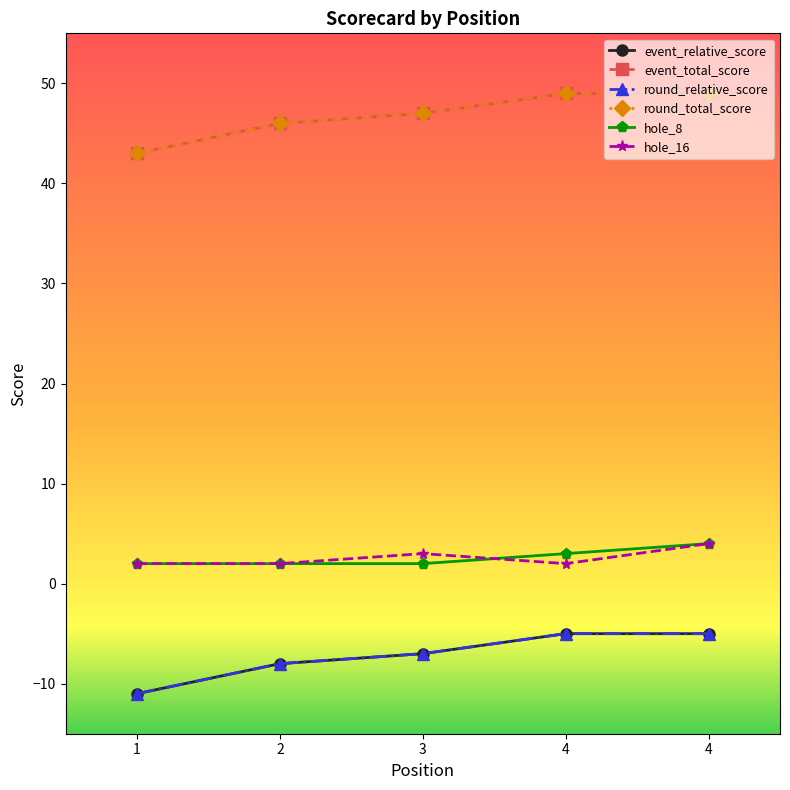

True or false: round_relative_score has more than 2 interior local peaks.

False